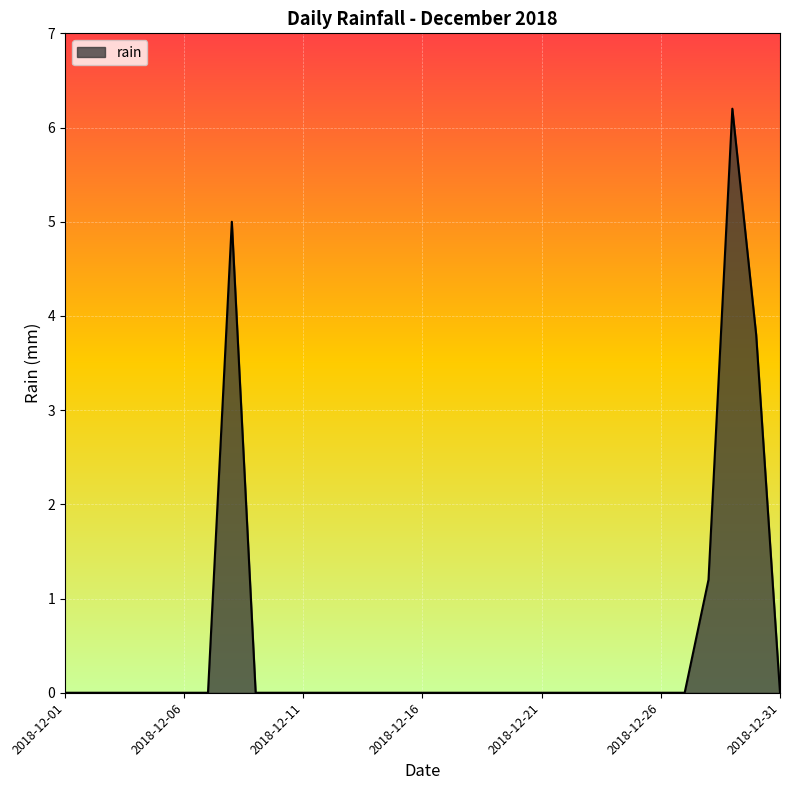

What is the greatest value displayed?

6.2